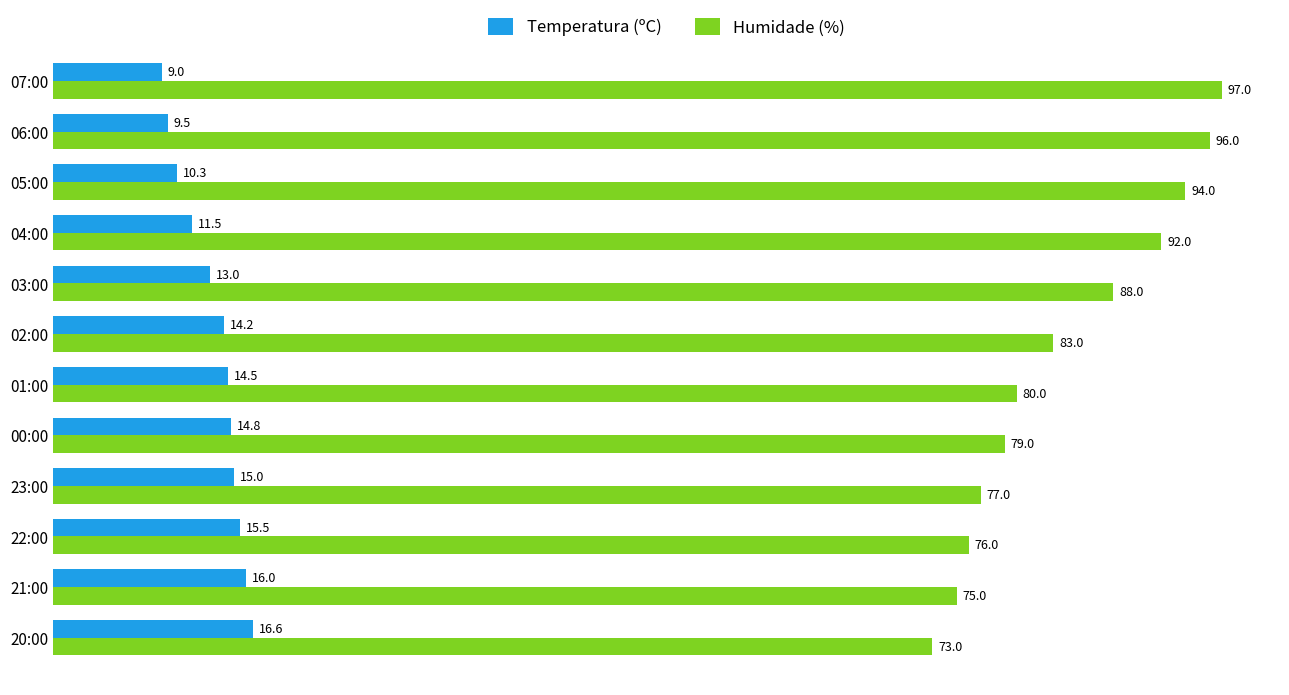

What is the difference between the maximum and minimum values in the Temperatura (ºC) series?

7.6